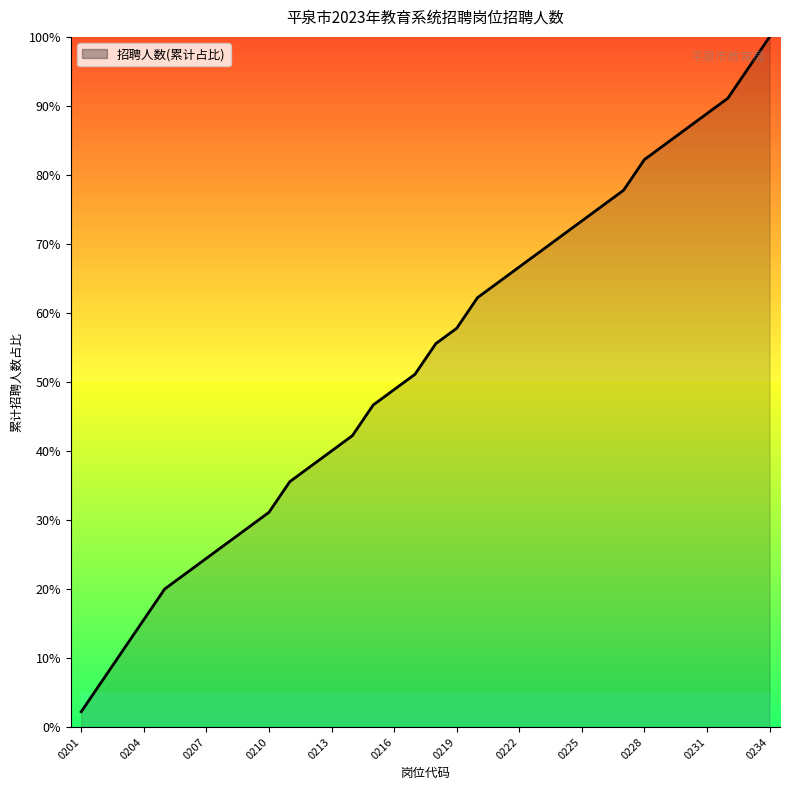

What is the greatest value displayed?

100.0